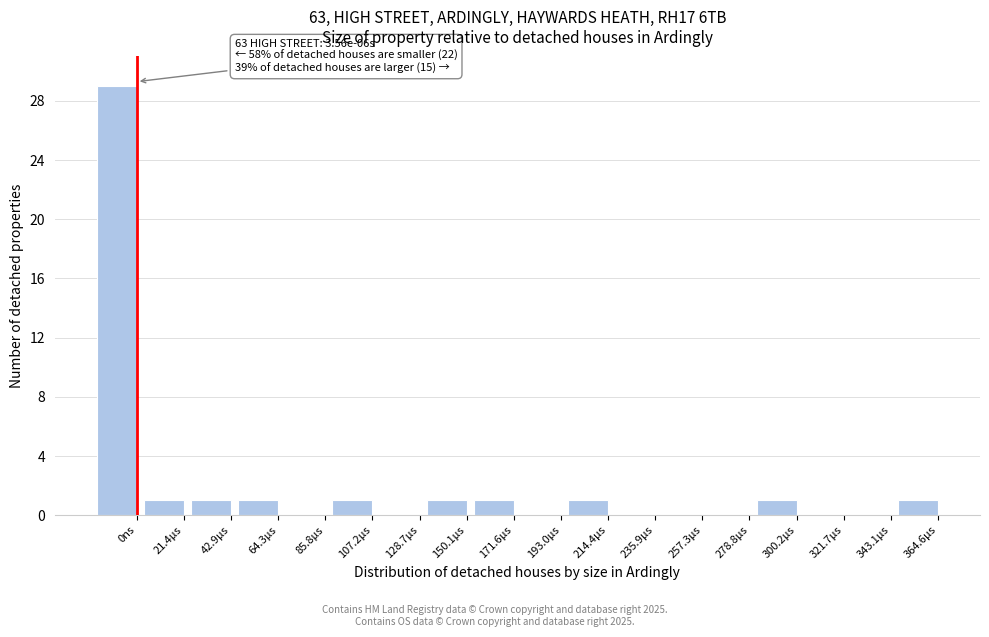

Reading right to left, extract all data points from this chart.

364.6µs=1	343.1µs=0	321.7µs=0	300.2µs=1	278.8µs=0	257.3µs=0	235.9µs=0	214.4µs=1	193.0µs=0	171.6µs=1	150.1µs=1	128.7µs=0	107.2µs=1	85.8µs=0	64.3µs=1	42.9µs=1	21.4µs=1	0ns=29